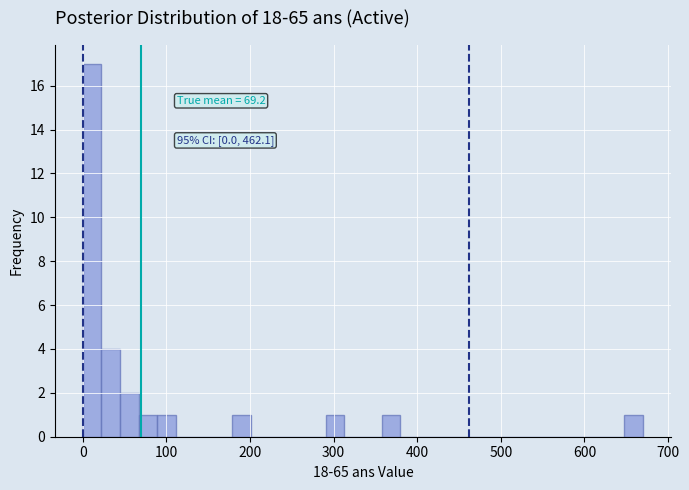

Around what value on the x-axis is the tallest bar? Give the approximate position of its centre, as read against the axis.

10